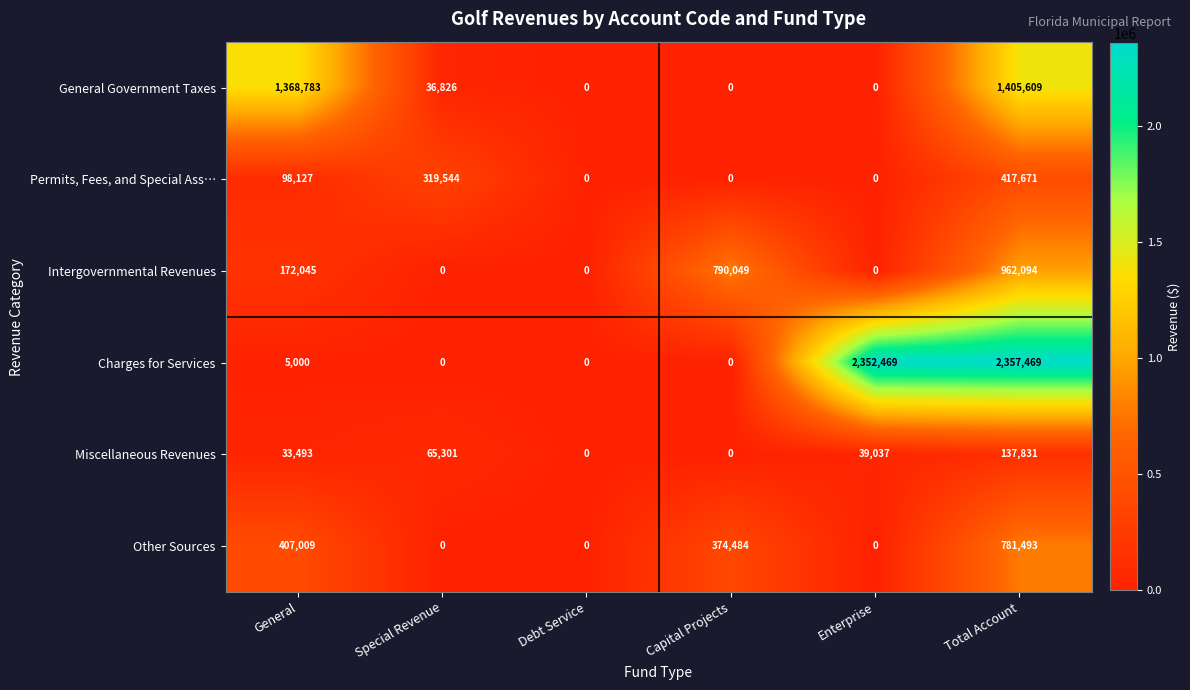

At General, list the series in order from smallest to largest.

Charges for Services, Miscellaneous Revenues, Permits, Fees, and Special Ass…, Intergovernmental Revenues, Other Sources, General Government Taxes